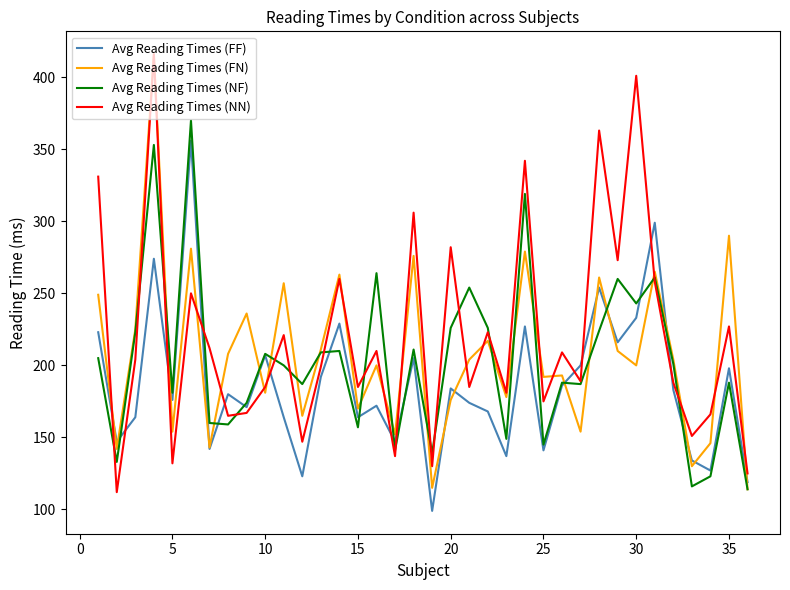

What is the minimum value for Avg Reading Times (FF)?

99